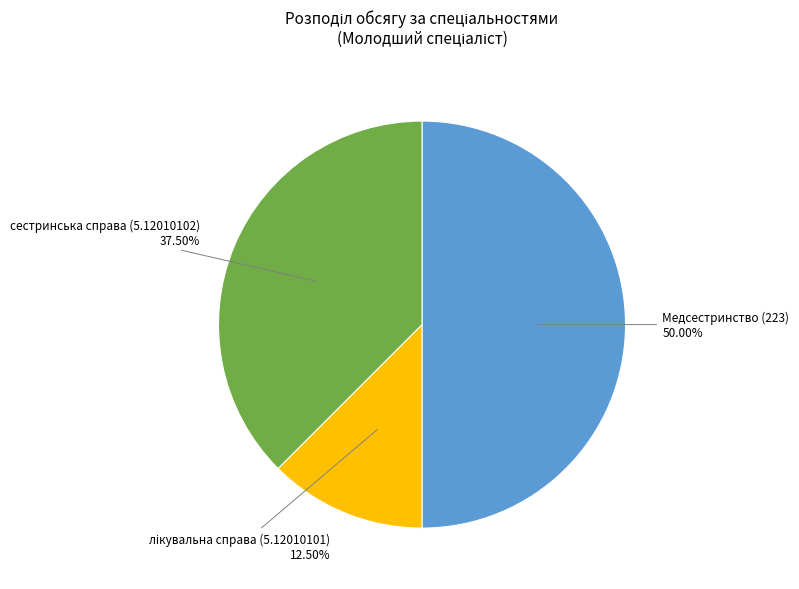

Which has a higher value, Медсестринство (223) or сестринська справа (5.12010102)?

Медсестринство (223)